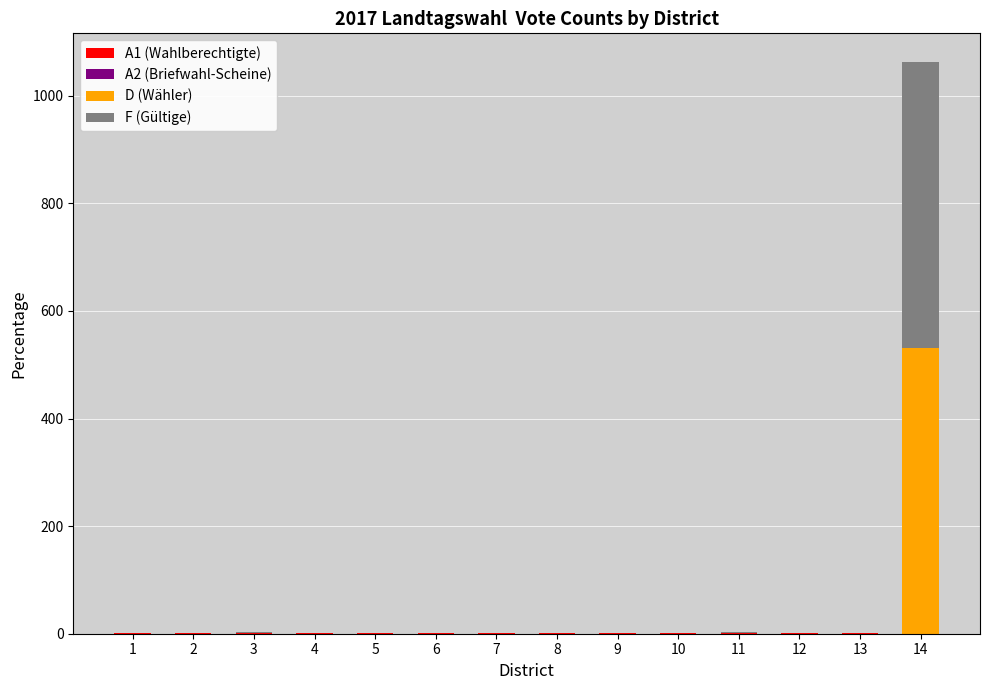

What is the sum of all A2 (Briefwahl-Scheine) values?

1.3